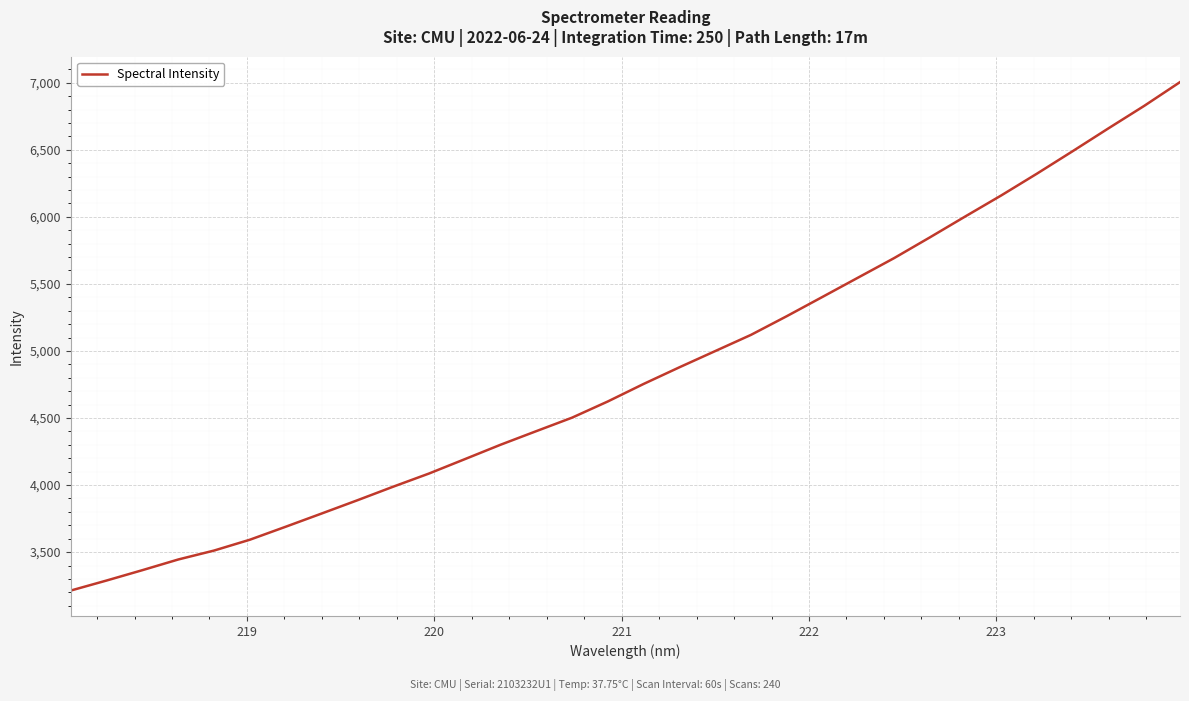

What is the minimum value shown in the chart?

3213.4